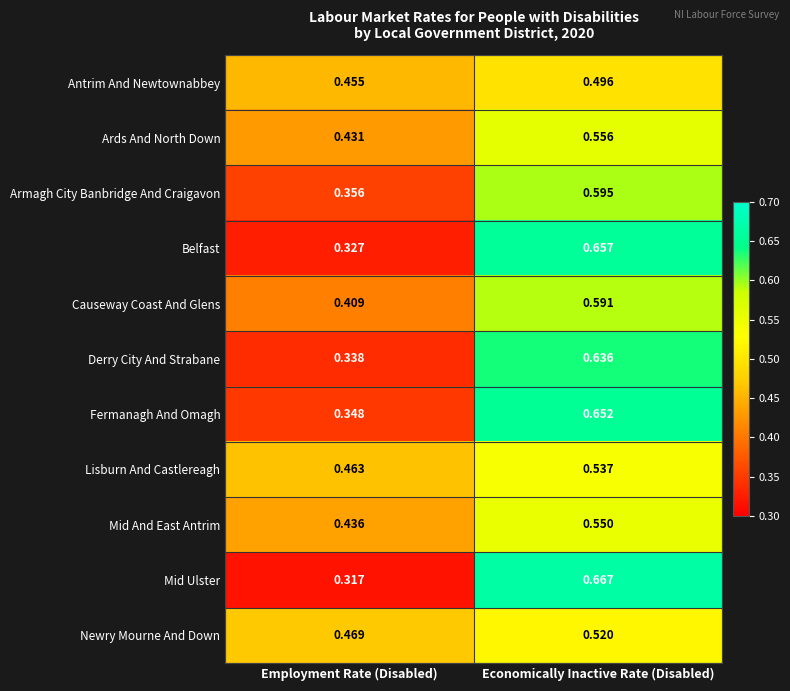

Rank the series at Economically Inactive Rate (Disabled) from lowest to highest value.

Antrim And Newtownabbey, Newry Mourne And Down, Lisburn And Castlereagh, Mid And East Antrim, Ards And North Down, Causeway Coast And Glens, Armagh City Banbridge And Craigavon, Derry City And Strabane, Fermanagh And Omagh, Belfast, Mid Ulster